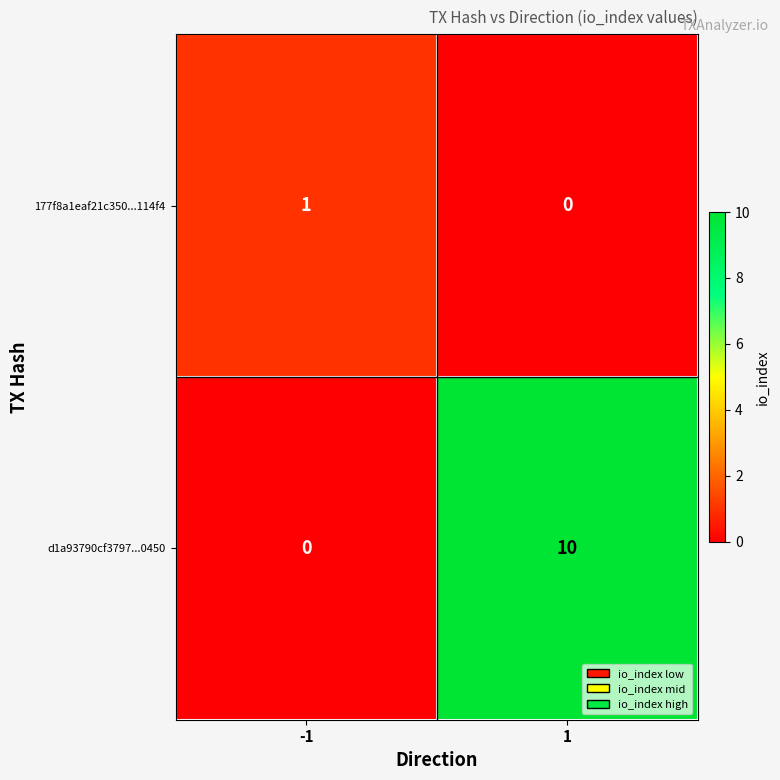

Which series has the largest total across all categories?

d1a93790cf3797...0450